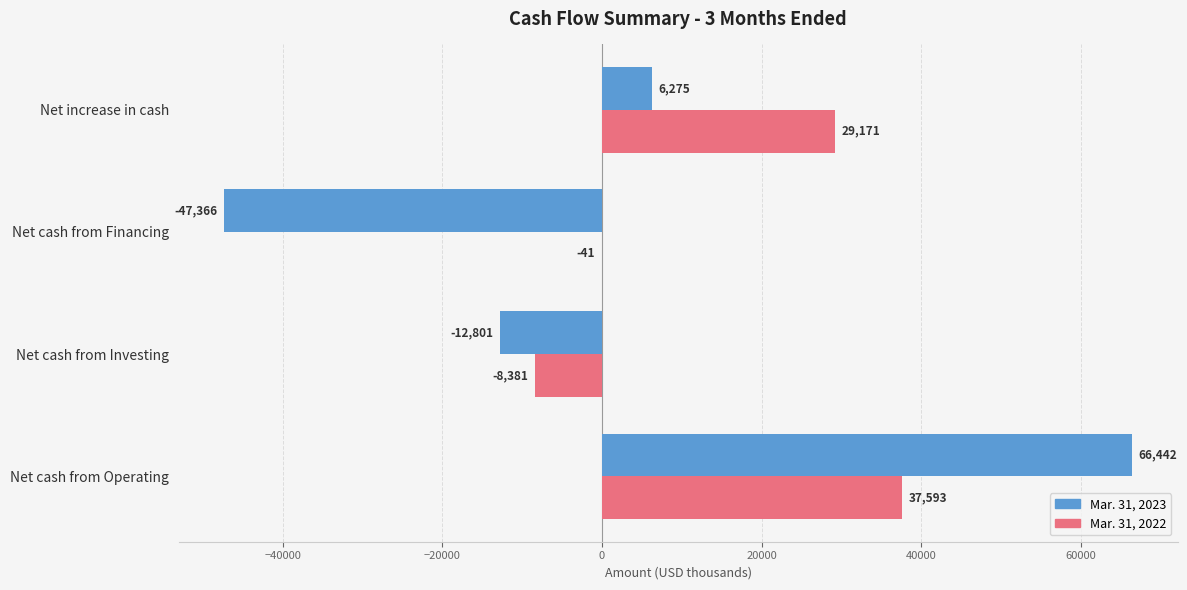

Where is Mar. 31, 2022 nearest to the value 14606?

Net increase in cash